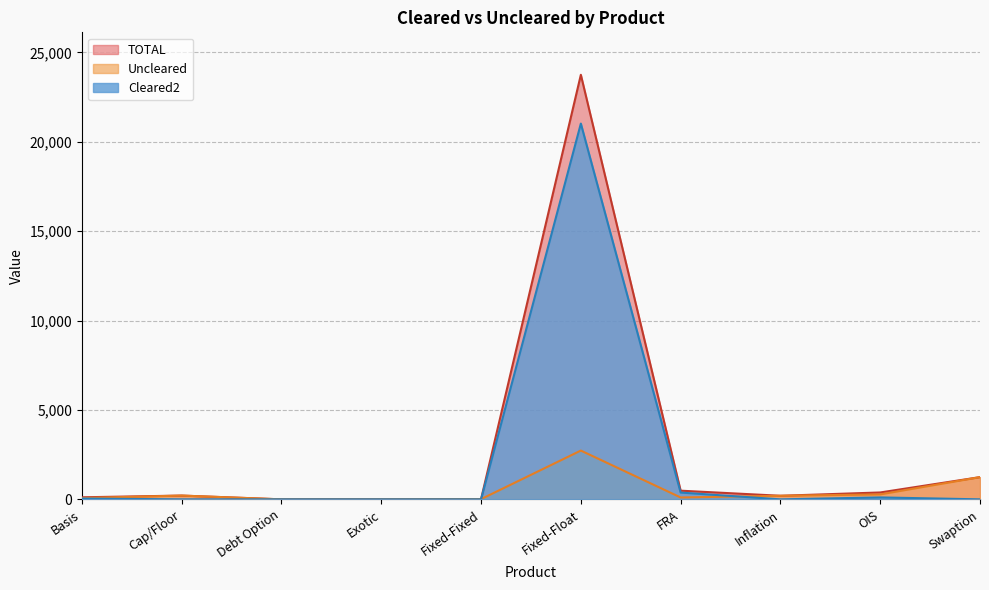

Reading right to left, what are all the values shown in this chart?

Cleared2: Swaption=0	OIS=108	Inflation=0	FRA=380	Fixed-Float=21020	Fixed-Fixed=0	Exotic=0	Debt Option=0	Cap/Floor=0	Basis=45
Uncleared: Swaption=1243	OIS=277	Inflation=200	FRA=105	Fixed-Float=2729	Fixed-Fixed=13	Exotic=0	Debt Option=0	Cap/Floor=211	Basis=70
TOTAL: Swaption=1243	OIS=385	Inflation=200	FRA=485	Fixed-Float=23749	Fixed-Fixed=13	Exotic=0	Debt Option=0	Cap/Floor=211	Basis=115